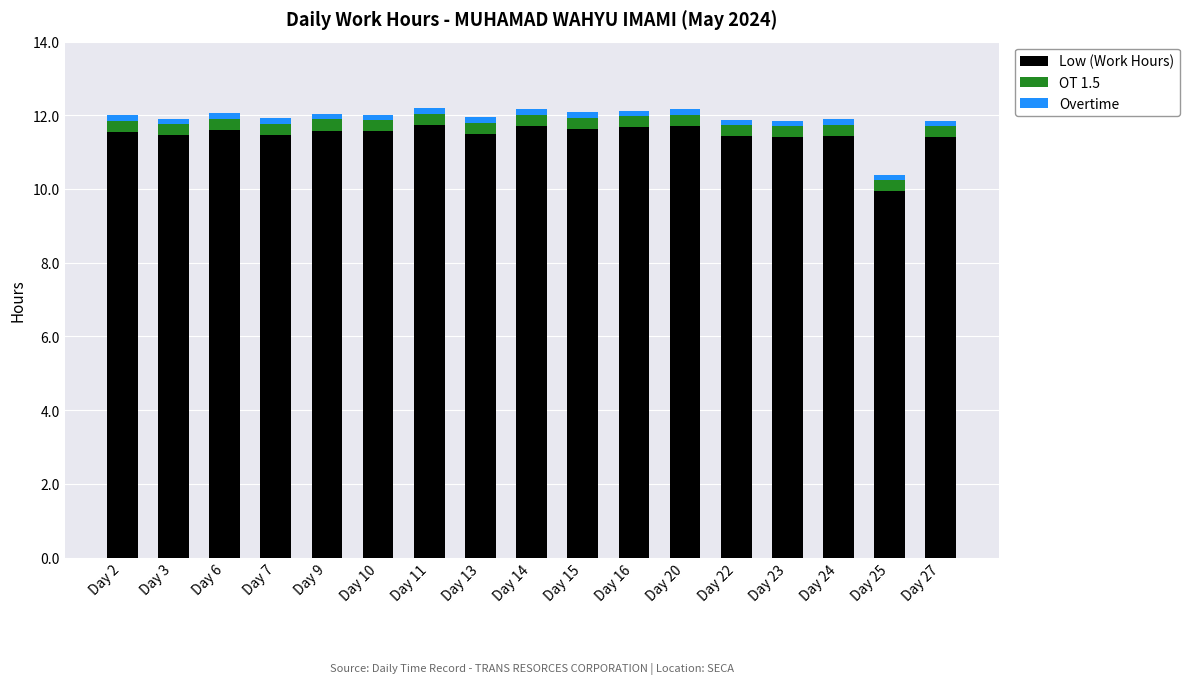

How many series are shown in this chart?

3